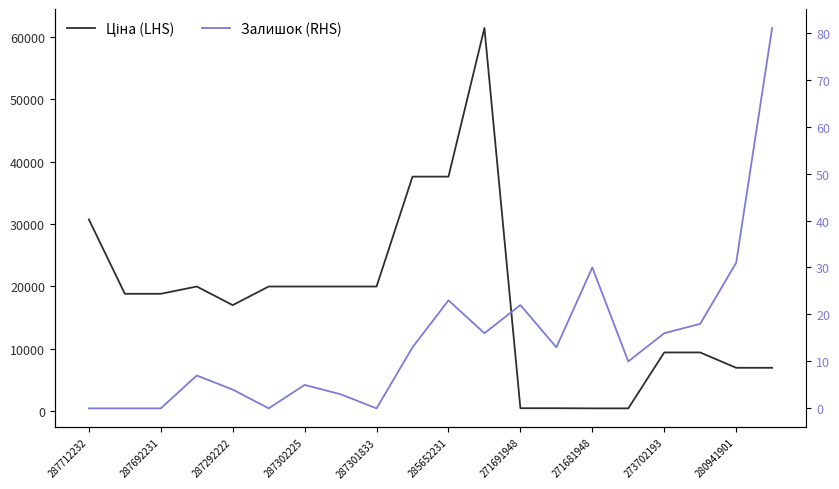

Is the value of Ціна (LHS) at 287302225 greater than the value of Залишок (RHS) at 15?

Yes